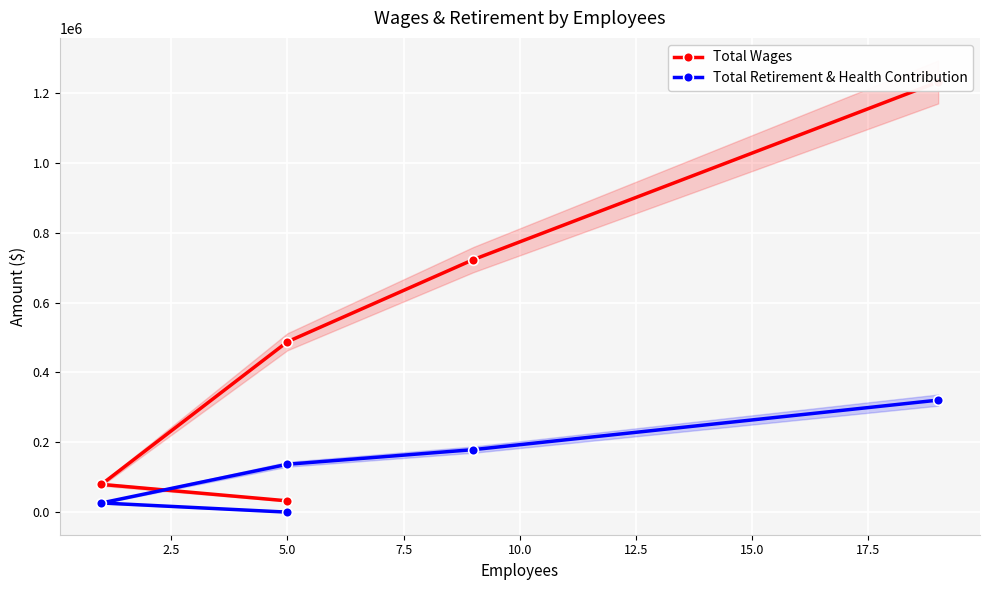

List the series in order of their overall mean, highest first.

Total Wages, Total Retirement & Health Contribution